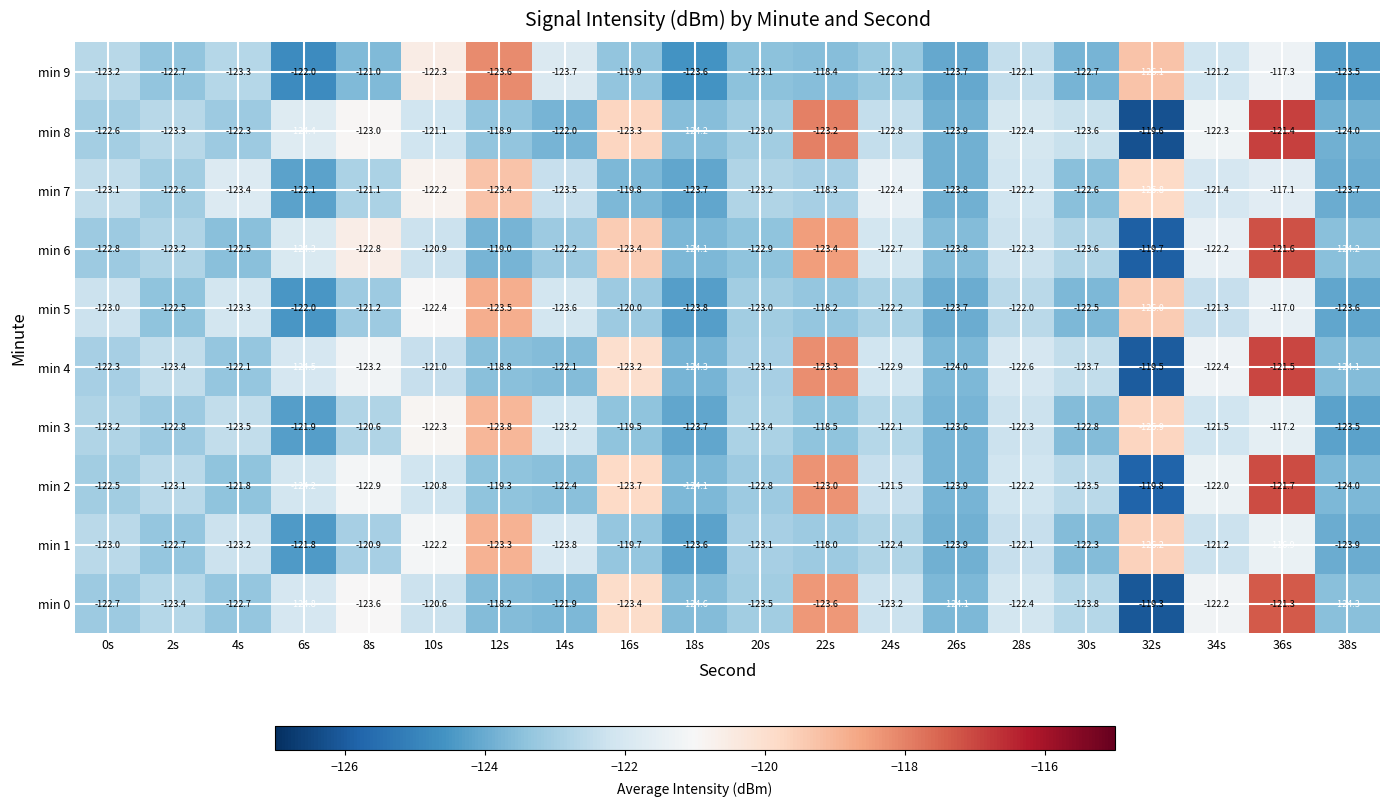

What is the smallest value displayed?

-126.2